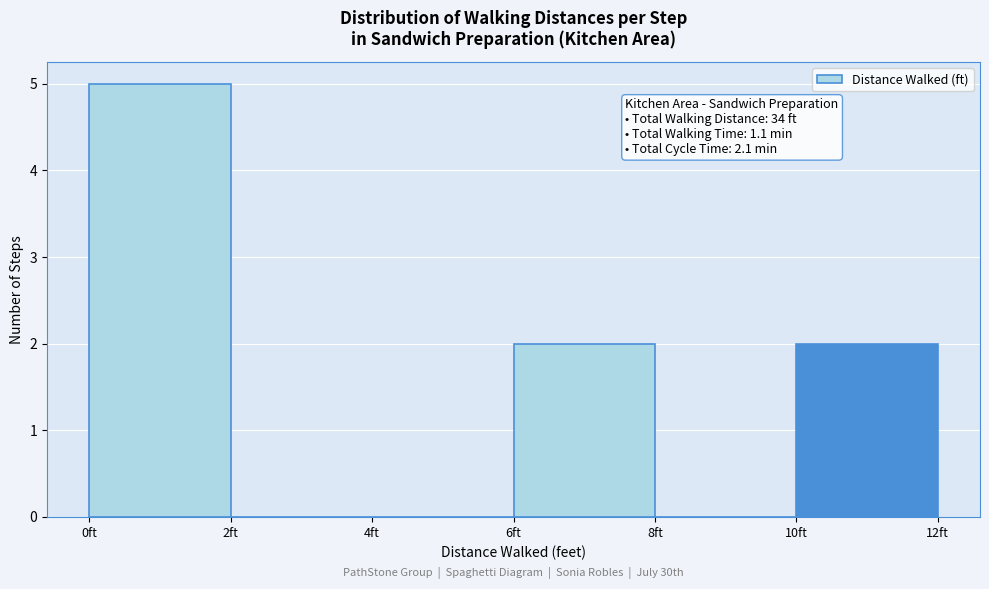

Which range on the x-axis has the tallest bar?

0 to 2